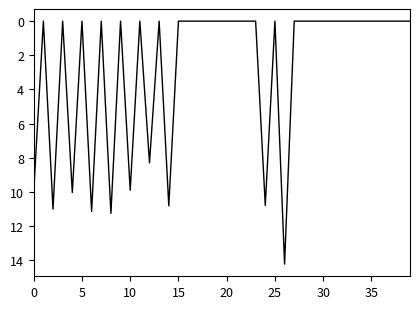

What is the greatest value displayed?

14.2